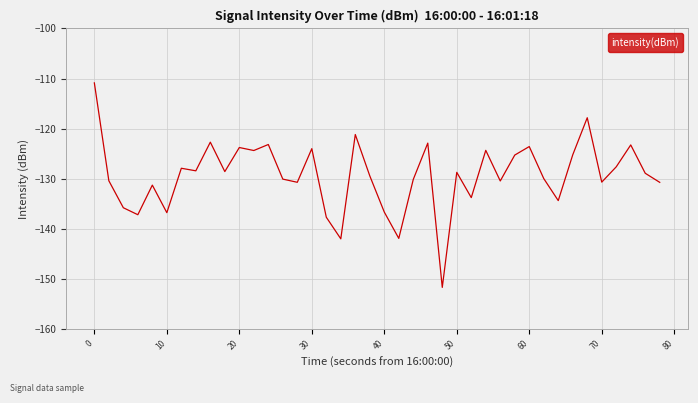

What is the difference between the maximum and minimum values?

40.9